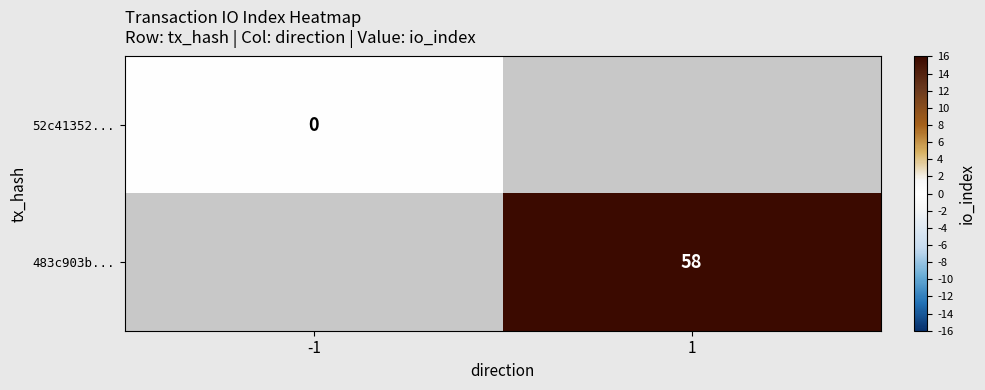

True or false: 483c903b... has a value of 58 at 1.

True